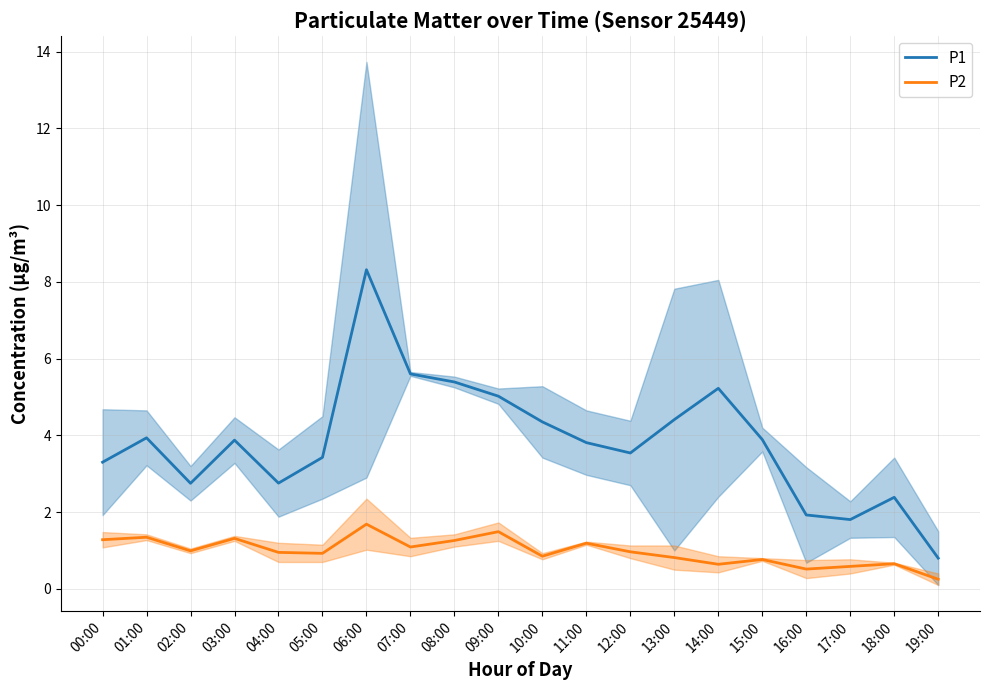

What is the difference between the maximum and second lowest values in the P2 series?

1.2